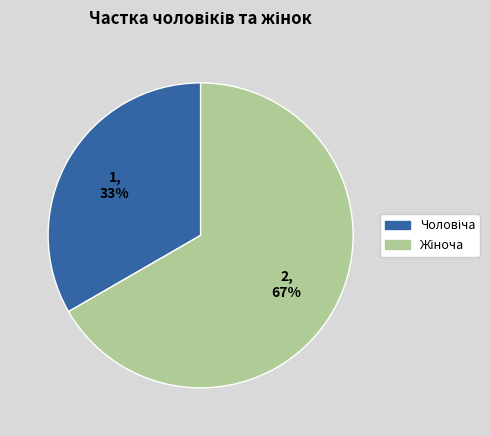

Does any single category account for the majority?

Yes